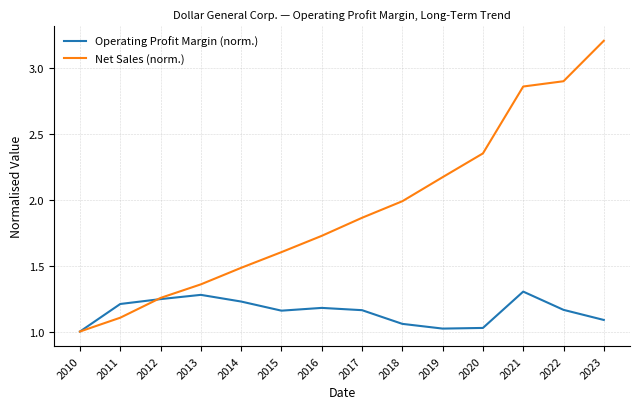

What is the sum of all Net Sales (norm.) values?

26.9